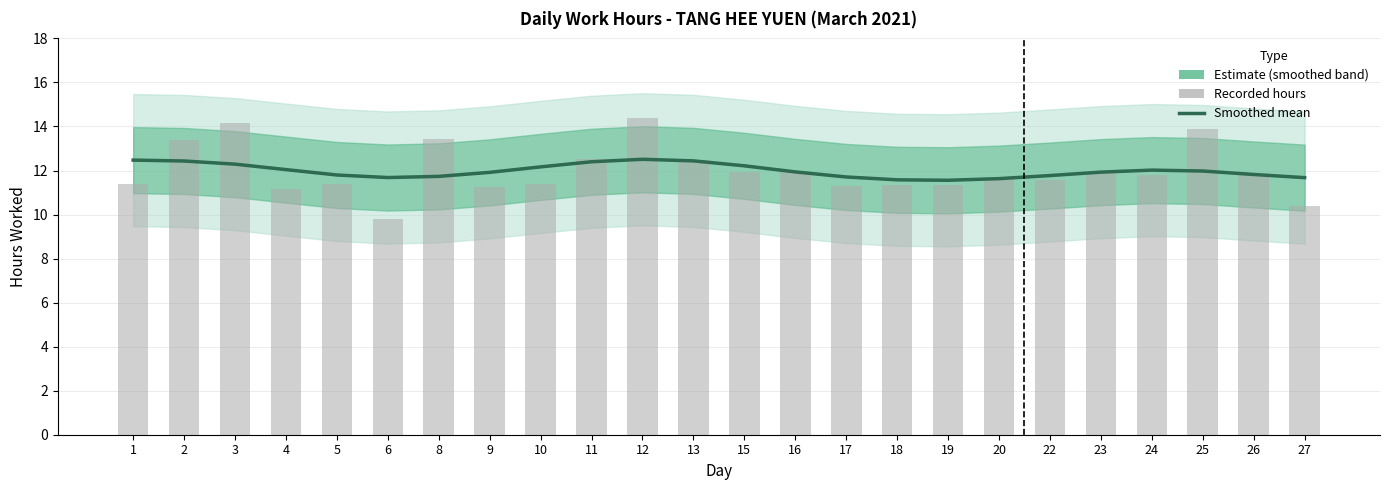

Is the value of Smoothed estimate at 12 greater than the value of Recorded hours at 20?

Yes